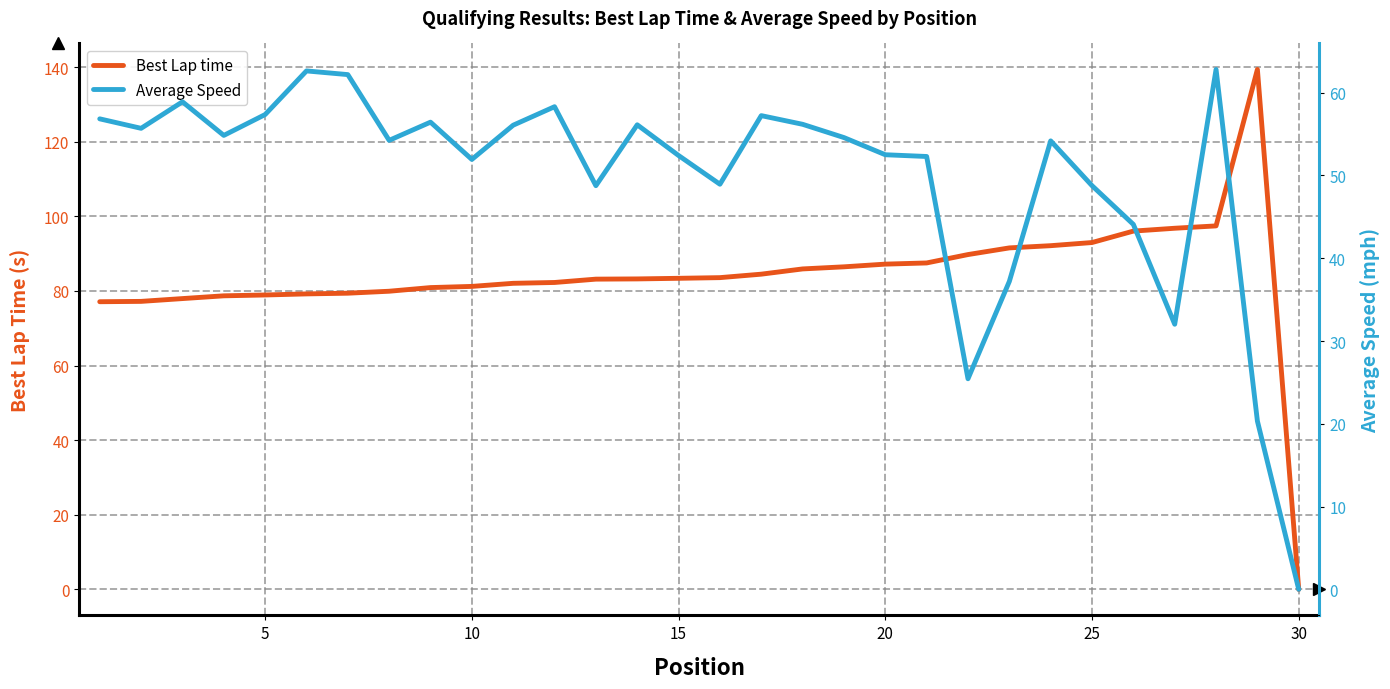

Is it true that Best Lap time equals 131.7 at 5?

False